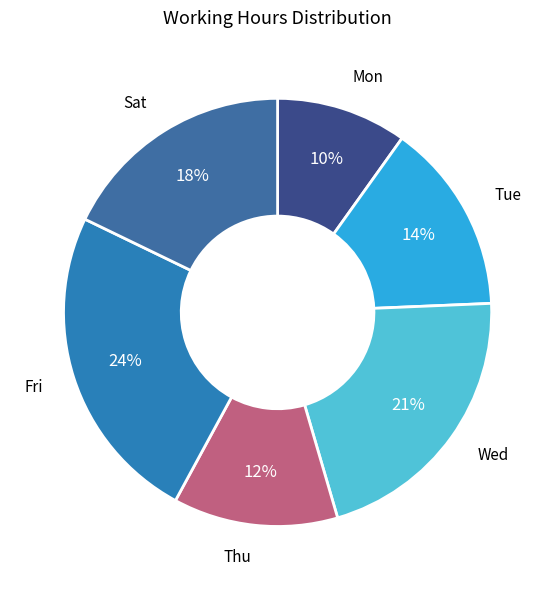

Between Sat and Thu, which is larger?

Sat